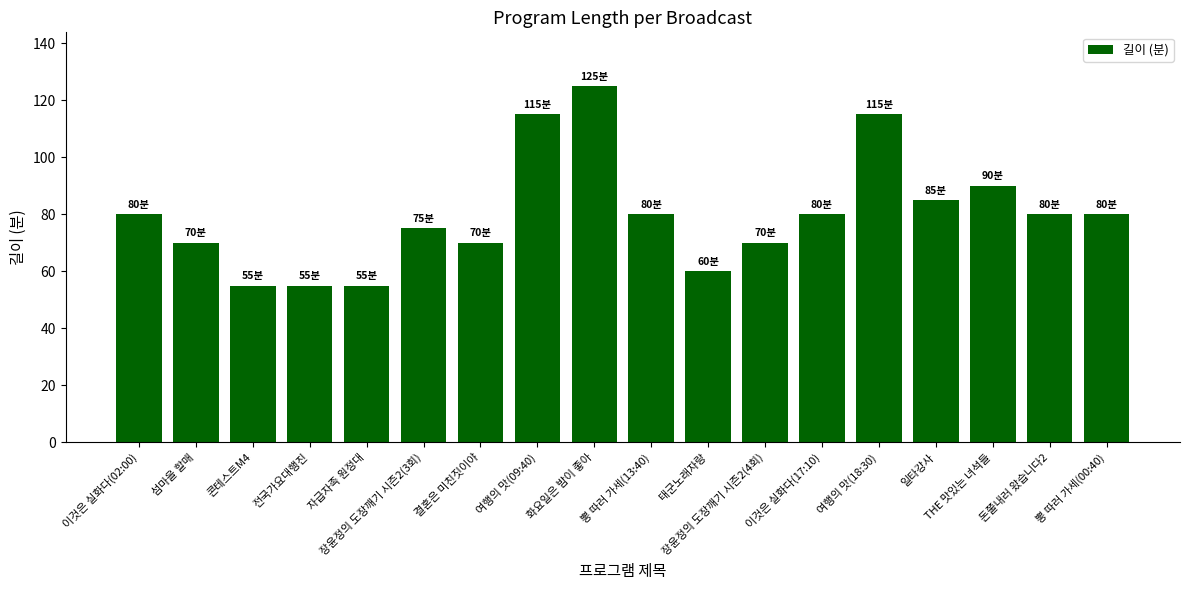

How many data points does each series have?

18